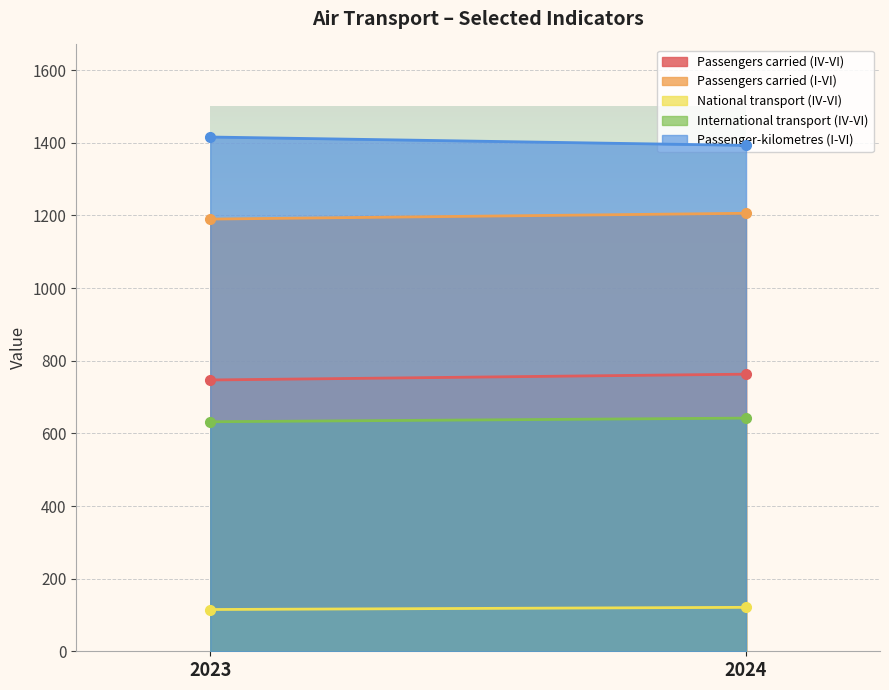

How many distinct data groups are displayed?

5